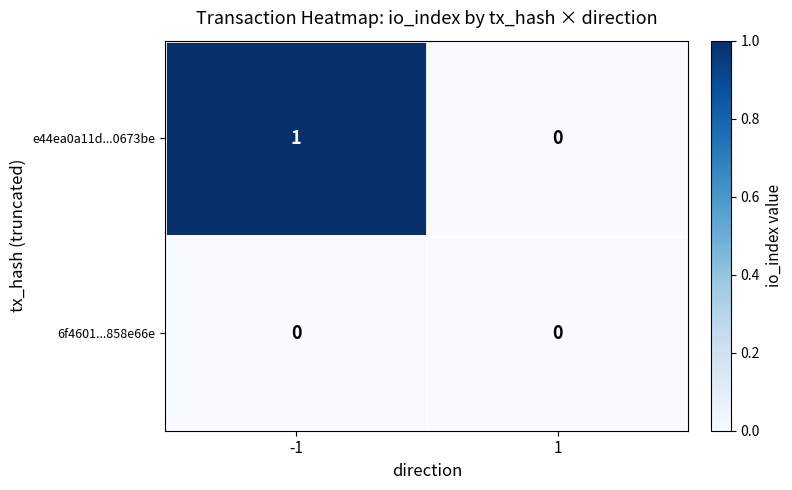

True or false: 6f4601...858e66e has a value of 0 at 1.

True